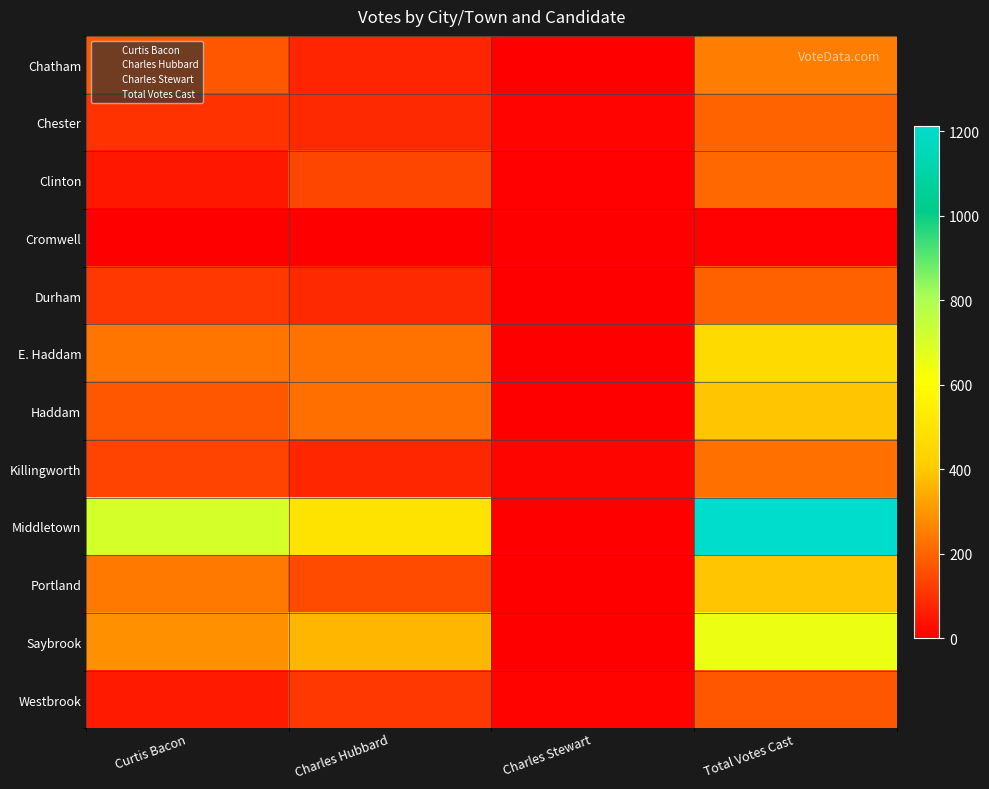

The value of Killingworth at Charles Hubbard is 76. True or false?

True